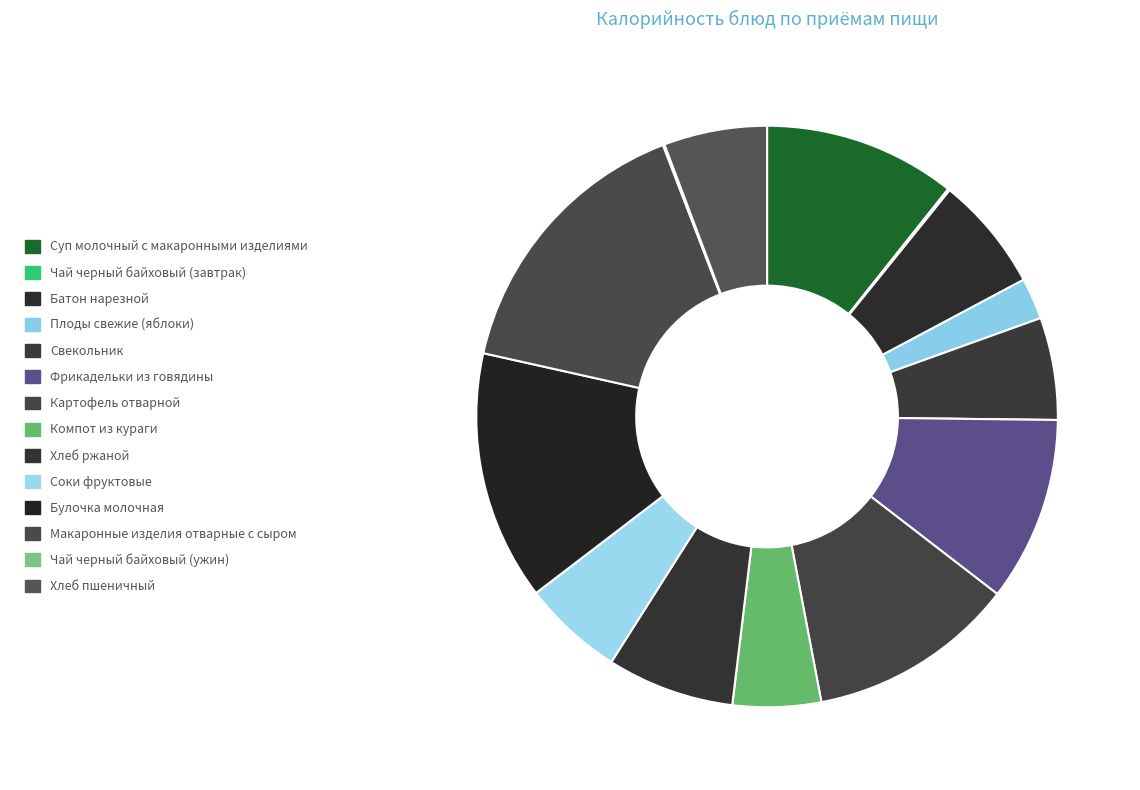

What percentage is NOT represented by Соки фруктовые?

94.4%